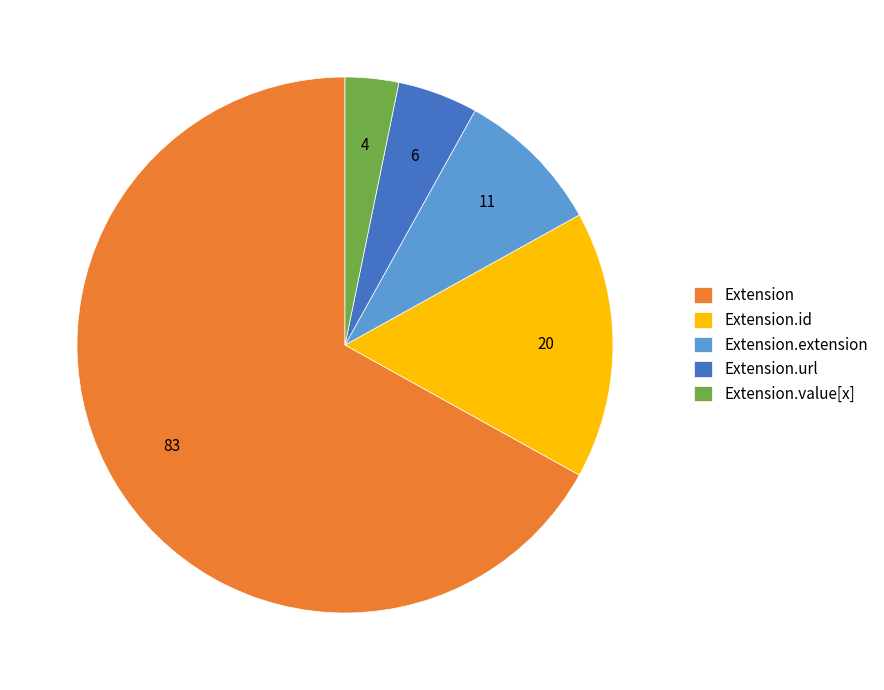

Is there any slice that represents more than half of the pie?

Yes